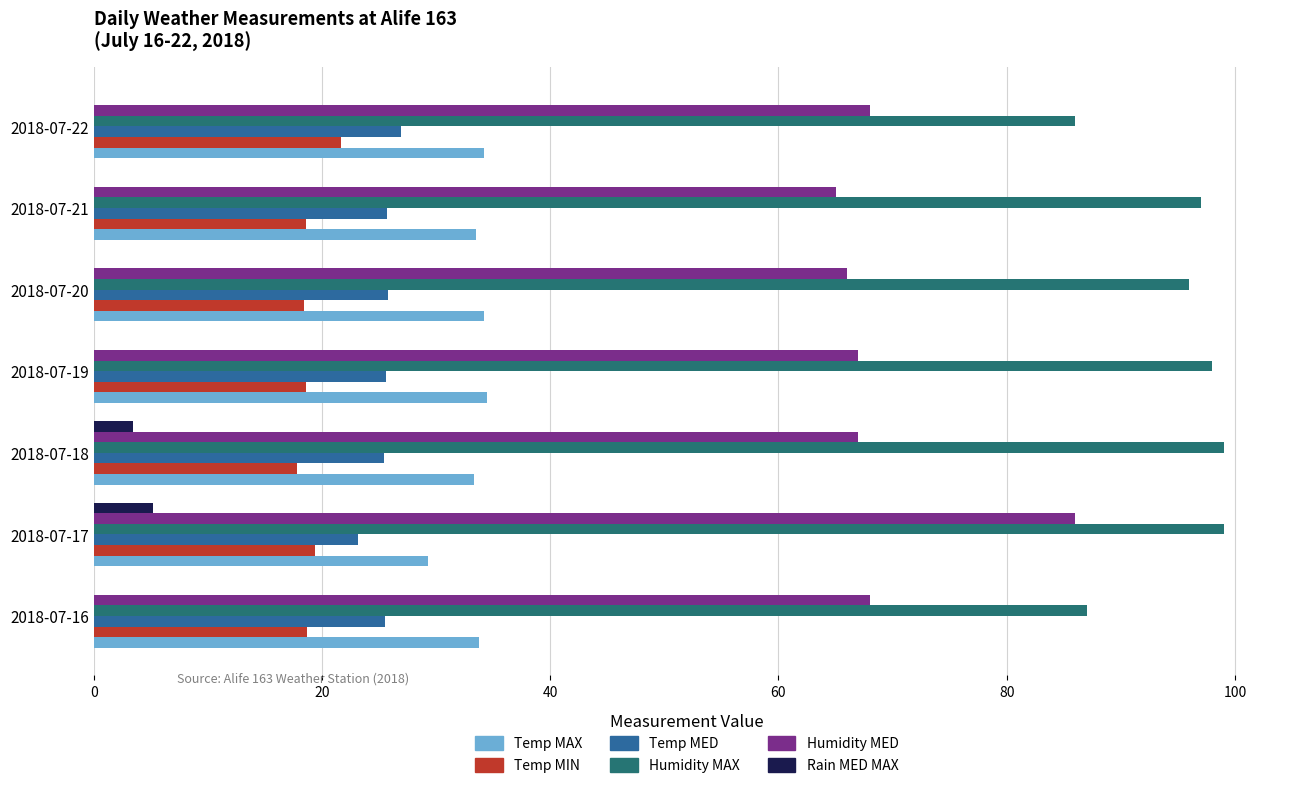

The value of Temp MED at 2018-07-20 is 25.8. True or false?

True